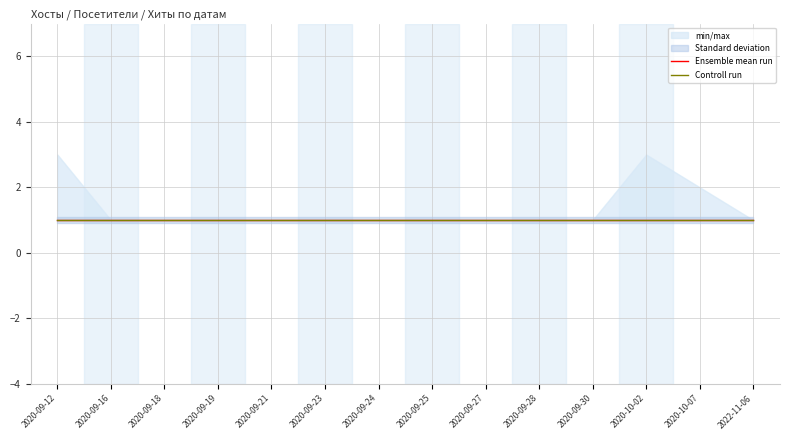

Rank the categories by Хиты value from highest to lowest.

2020-09-12, 2020-10-02, 2020-10-07, 2020-09-16, 2020-09-18, 2020-09-19, 2020-09-21, 2020-09-23, 2020-09-24, 2020-09-25, 2020-09-27, 2020-09-28, 2020-09-30, 2022-11-06